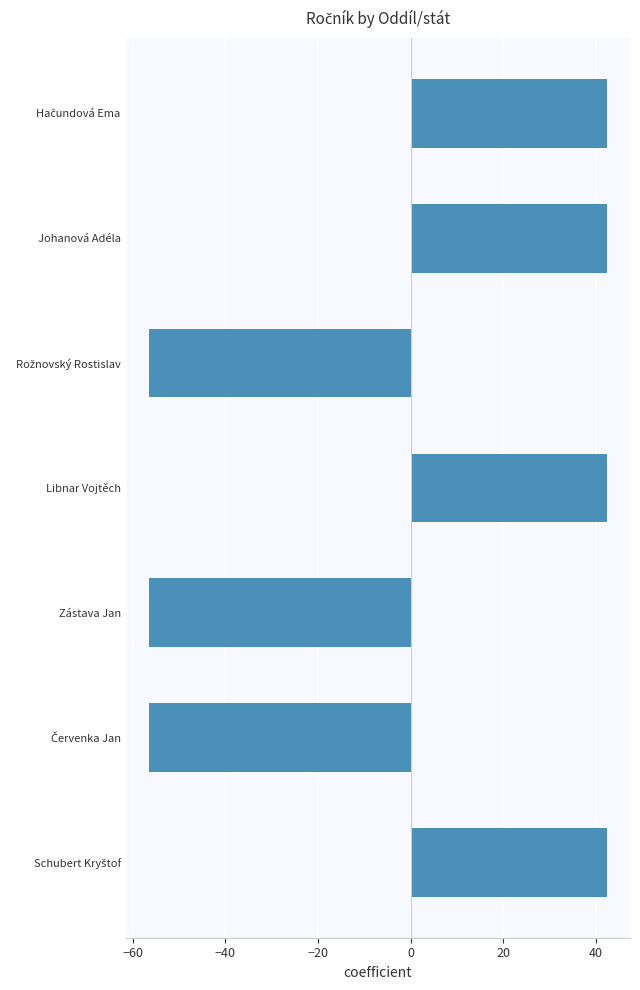

What is the maximum value shown in the chart?

42.4